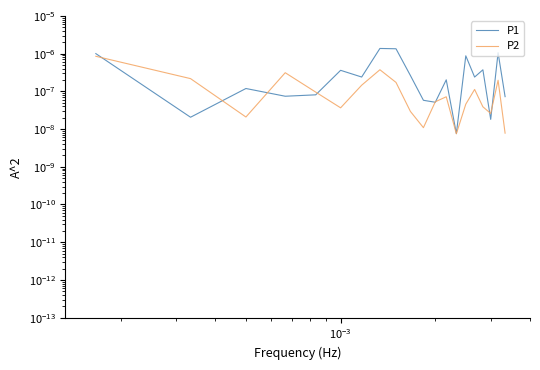

How many intersections are there between P1 and P2?

8